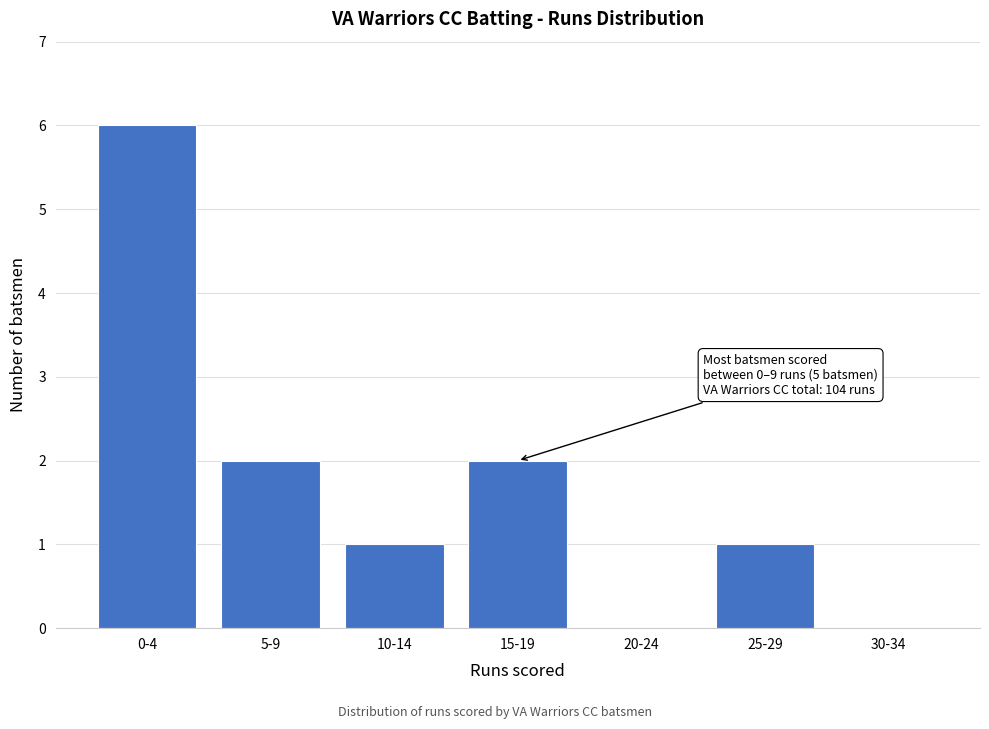

Reading left to right, what are all the values shown in this chart?

0-4=6	5-9=2	10-14=1	15-19=2	20-24=0	25-29=1	30-34=0